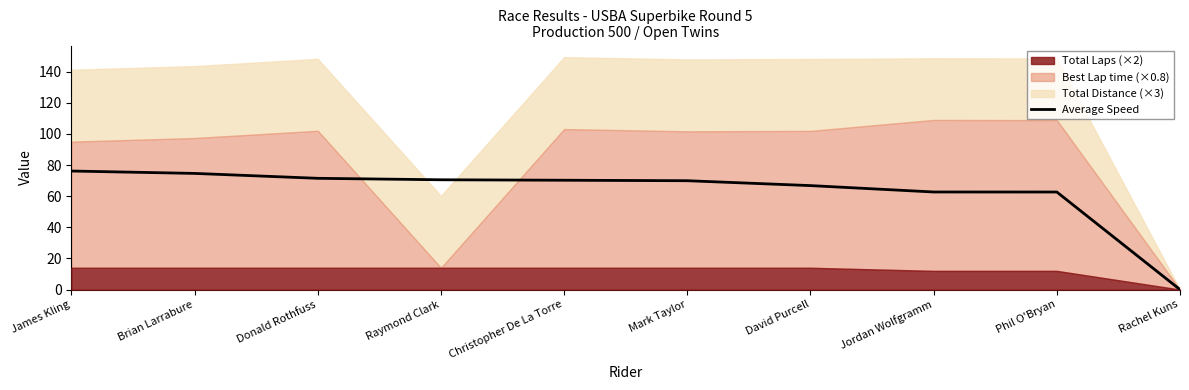

The value at Raymond Clark is 70.5. True or false?

True